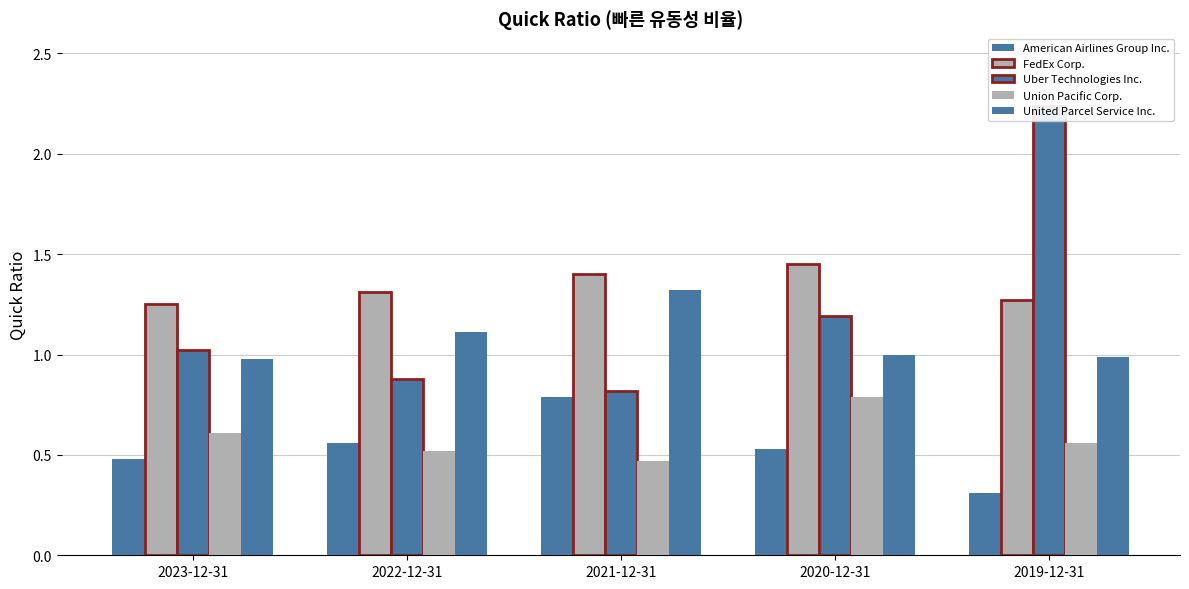

What are all the series names shown in the legend?

American Airlines Group Inc., FedEx Corp., Uber Technologies Inc., Union Pacific Corp., United Parcel Service Inc.